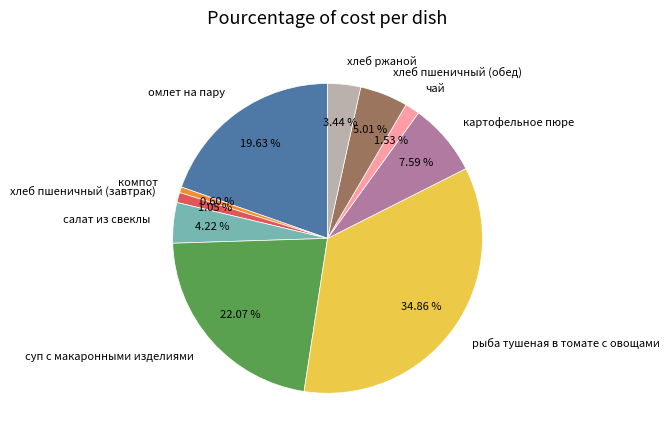

Which slice is the largest?

рыба тушеная в томате с овощами